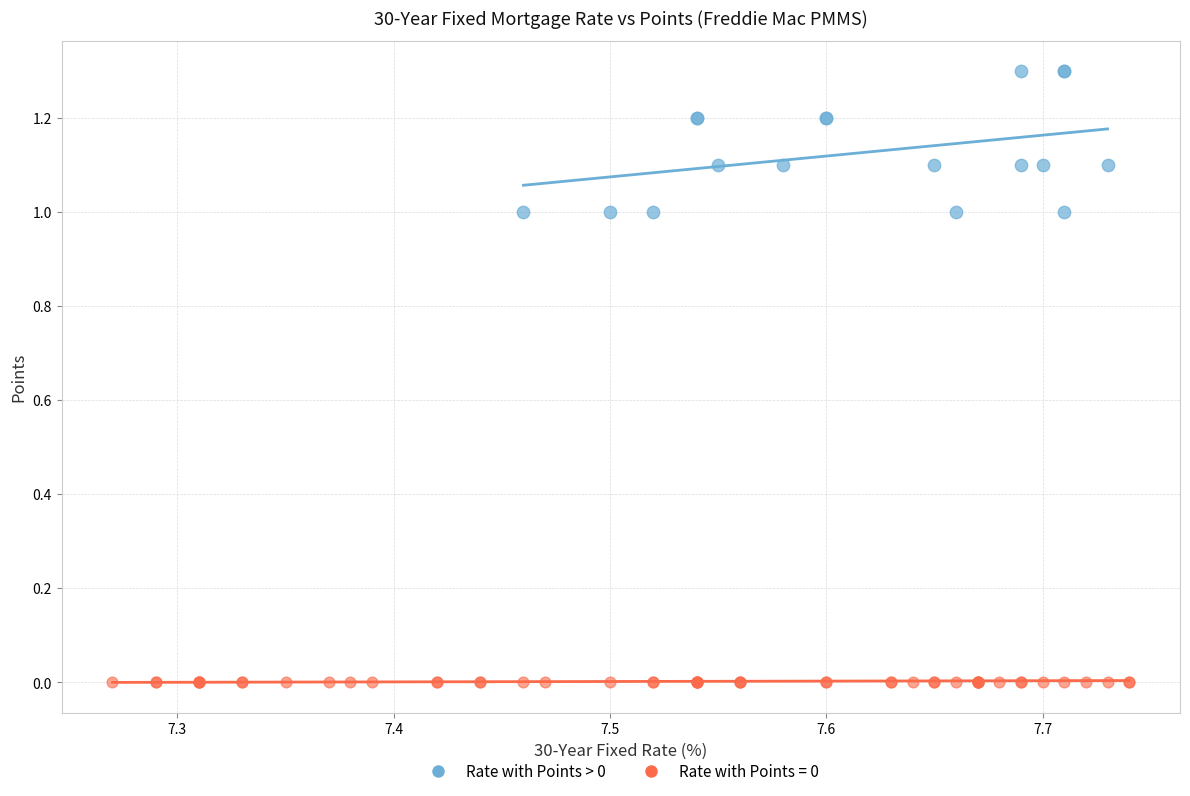

Which series reaches the minimum Y coordinate?

Rate with Points = 0